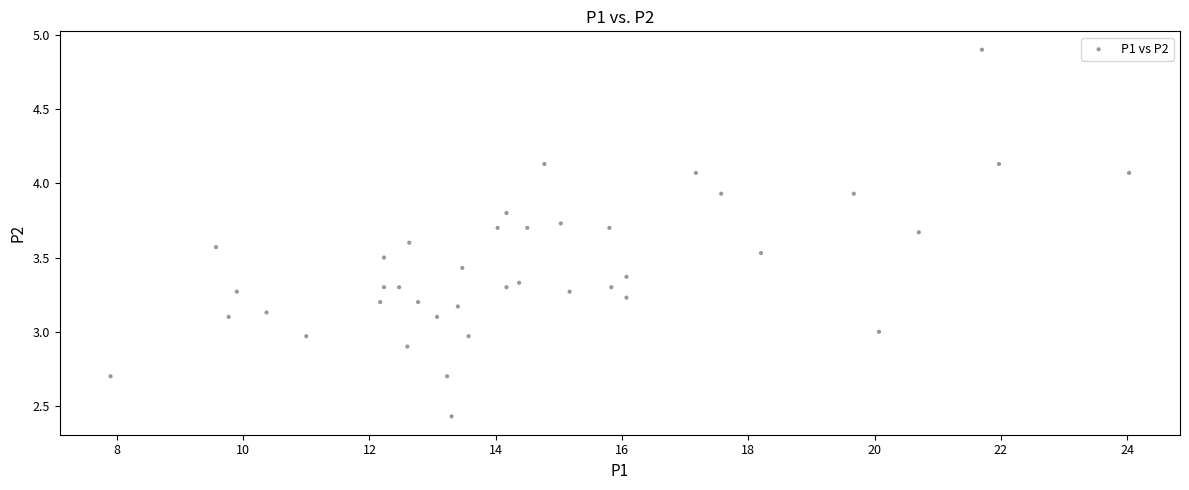

What is the range of Y values (max minus min)?

2.5